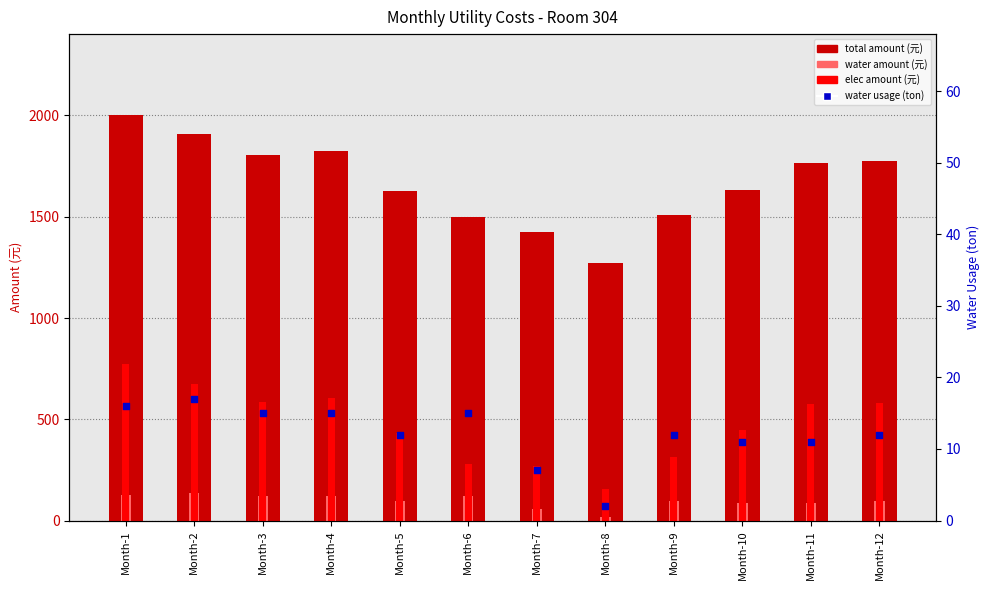

Which series has the widest spread of Y values?

total